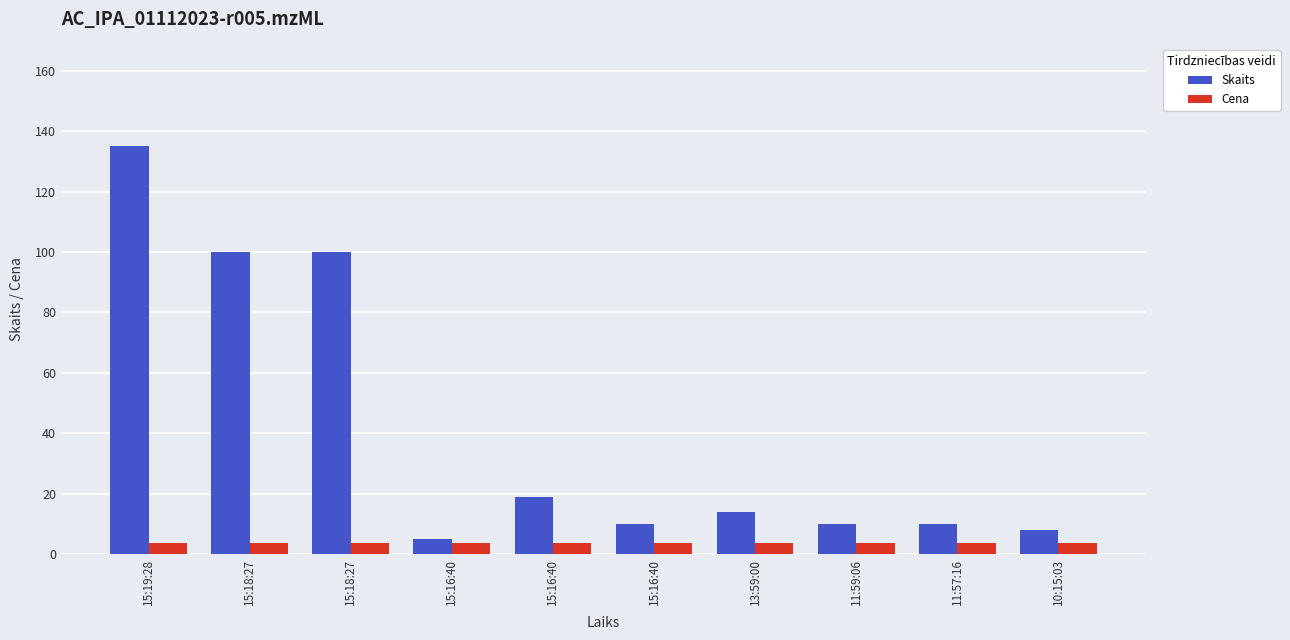

How many distinct data groups are displayed?

2